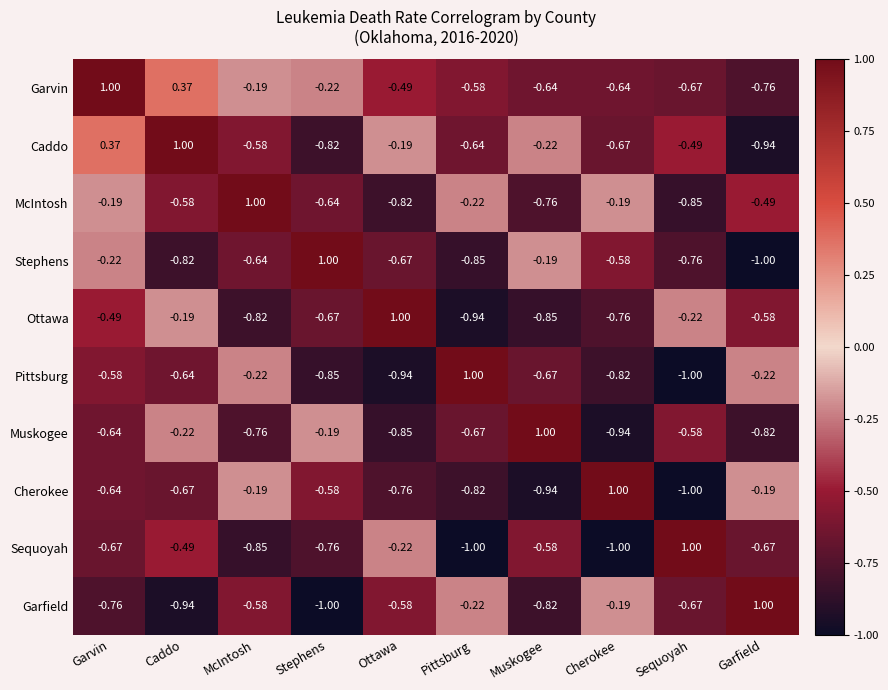

List the labels in order of Caddo value, largest first.

Caddo, Garvin, Ottawa, Muskogee, Sequoyah, McIntosh, Pittsburg, Cherokee, Stephens, Garfield